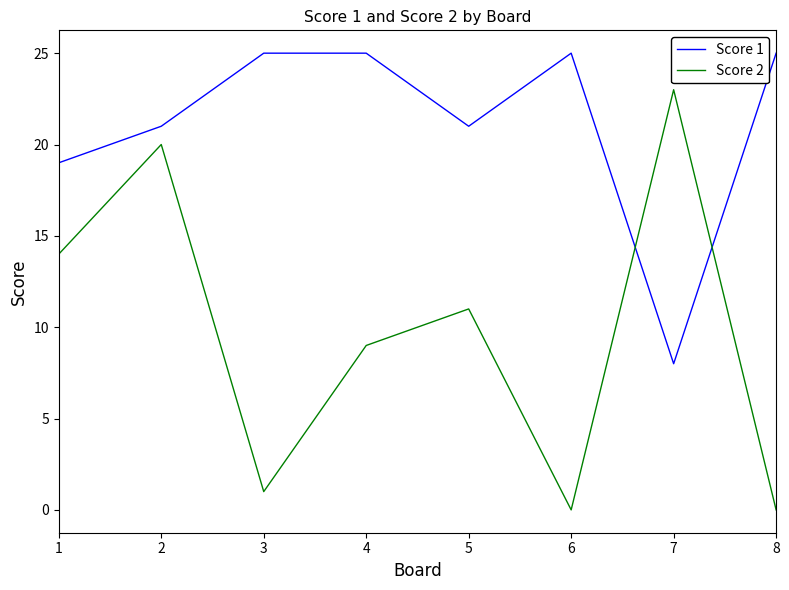

True or false: Score 1 has a value of 25 at 4.

True